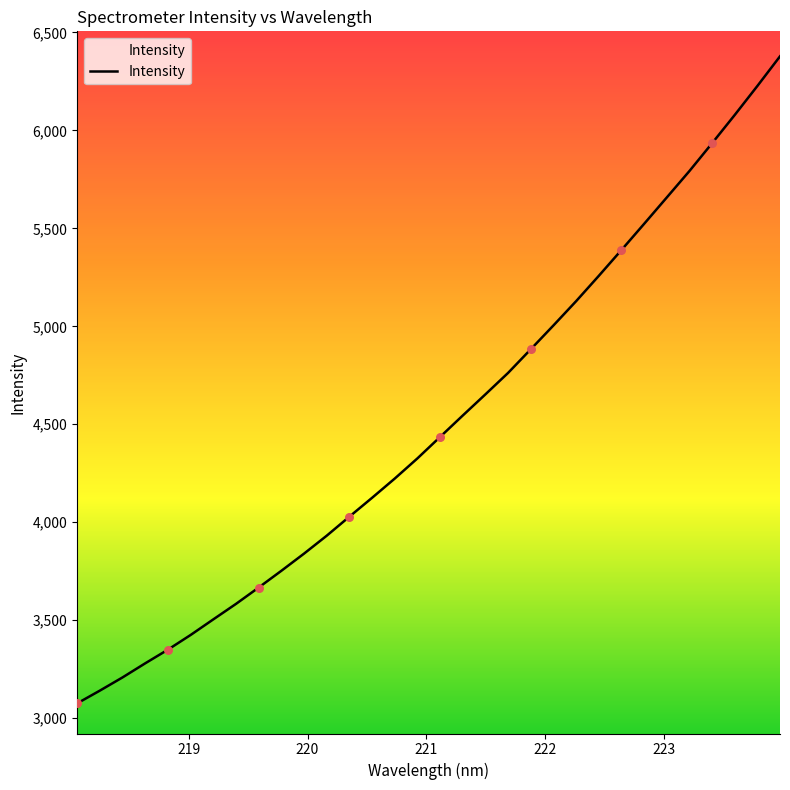

What is the minimum value shown in the chart?

3075.5